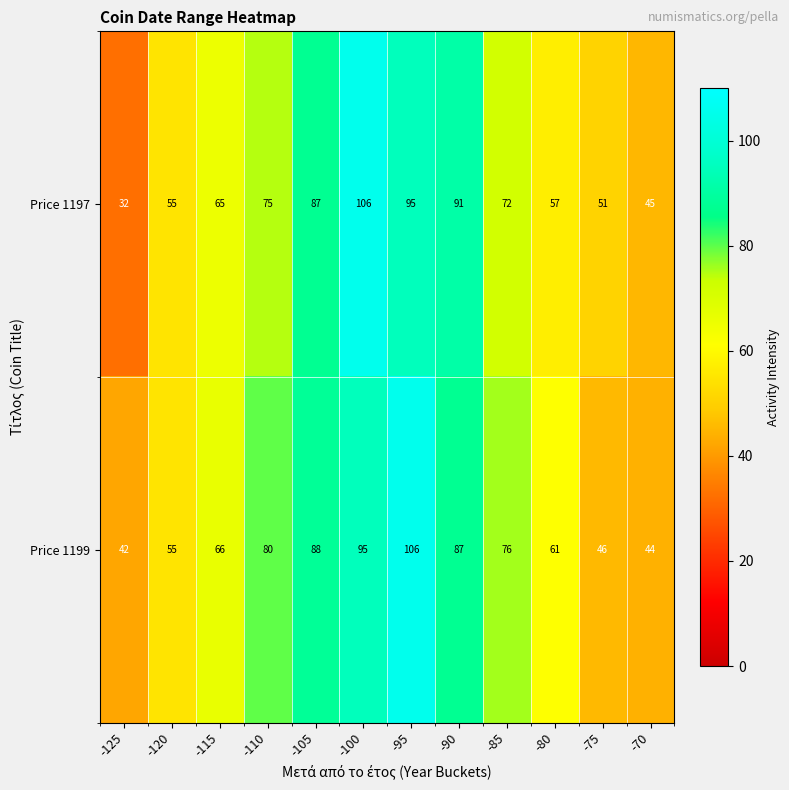

How many categories are shown in the chart?

12